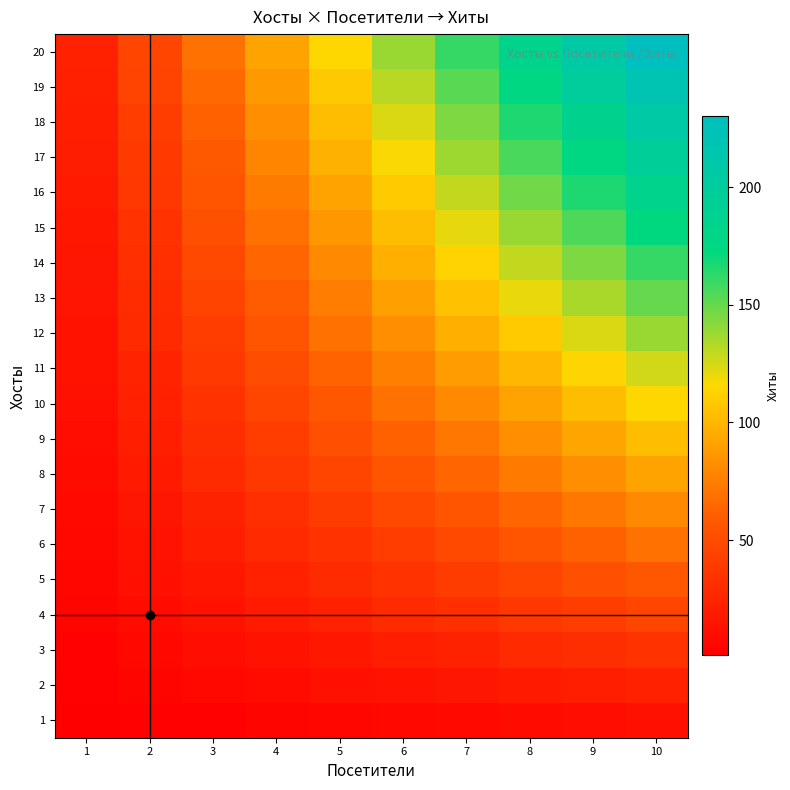

Reading right to left, extract all data points from this chart.

1: 10=12	9=10	8=9	7=8	6=7	5=6	4=5	3=3	2=2	1=1
2: 10=23	9=21	8=18	7=16	6=14	5=12	4=9	3=7	2=5	1=2
3: 10=34	9=31	8=28	7=24	6=21	5=17	4=14	3=10	2=7	1=3
4: 10=46	9=41	8=37	7=32	6=28	5=23	4=18	3=14	2=9	1=5
5: 10=57	9=52	8=46	7=40	6=34	5=29	4=23	3=17	2=12	1=6
6: 10=69	9=62	8=55	7=48	6=41	5=34	4=28	3=21	2=14	1=7
7: 10=80	9=72	8=64	7=56	6=48	5=40	4=32	3=24	2=16	1=8
8: 10=92	9=83	8=74	7=64	6=55	5=46	4=37	3=28	2=18	1=9
9: 10=103	9=93	8=83	7=72	6=62	5=52	4=41	3=31	2=21	1=10
10: 10=115	9=103	8=92	7=80	6=69	5=57	4=46	3=34	2=23	1=12
11: 10=126	9=114	8=101	7=89	6=76	5=63	4=51	3=38	2=25	1=13
12: 10=138	9=124	8=110	7=97	6=83	5=69	4=55	3=41	2=28	1=14
13: 10=150	9=135	8=120	7=105	6=90	5=75	4=60	3=45	2=30	1=15
14: 10=161	9=145	8=129	7=113	6=97	5=80	4=64	3=48	2=32	1=16
15: 10=172	9=155	8=138	7=121	6=103	5=86	4=69	3=52	2=34	1=17
16: 10=184	9=166	8=147	7=129	6=110	5=92	4=74	3=55	2=37	1=18
17: 10=195	9=176	8=156	7=137	6=117	5=98	4=78	3=59	2=39	1=20
18: 10=207	9=186	8=166	7=145	6=124	5=103	4=83	3=62	2=41	1=21
19: 10=218	9=197	8=175	7=153	6=131	5=109	4=87	3=66	2=44	1=22
20: 10=230	9=207	8=184	7=161	6=138	5=115	4=92	3=69	2=46	1=23